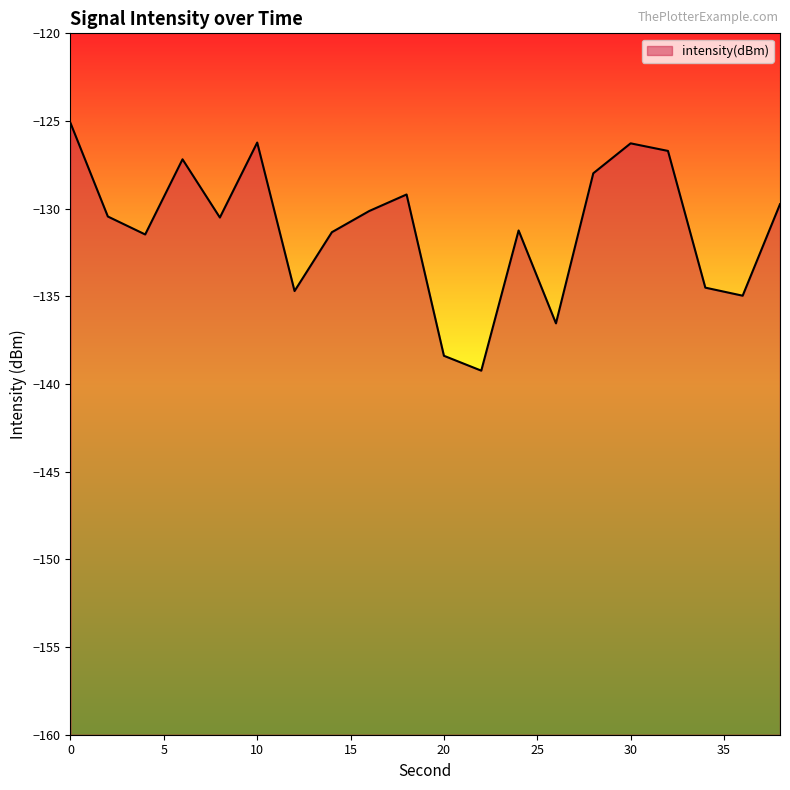

How many interior local valleys (lower than both neighbors) does the data have?

6